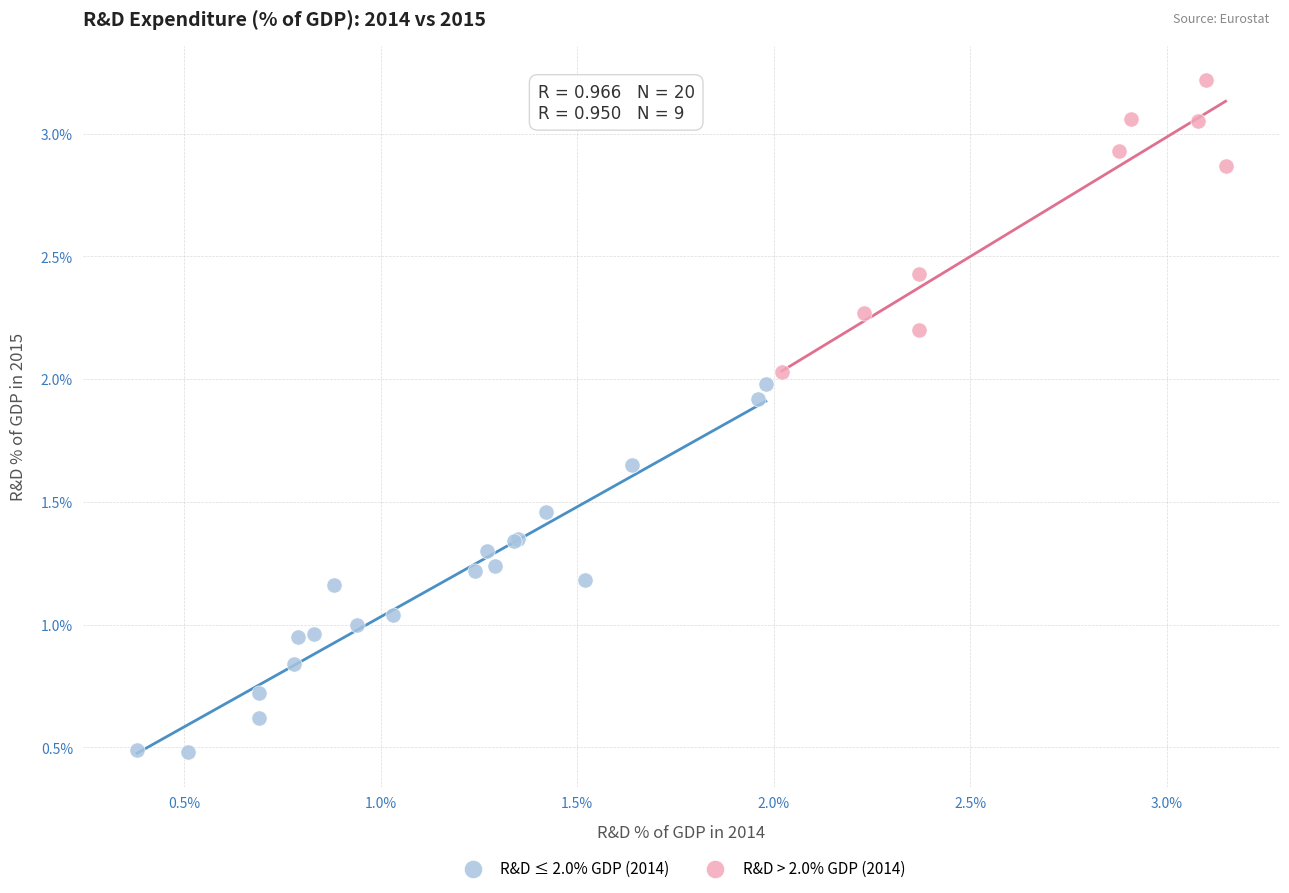

Which series reaches the minimum Y coordinate?

R&D ≤ 2.0% GDP (2014)